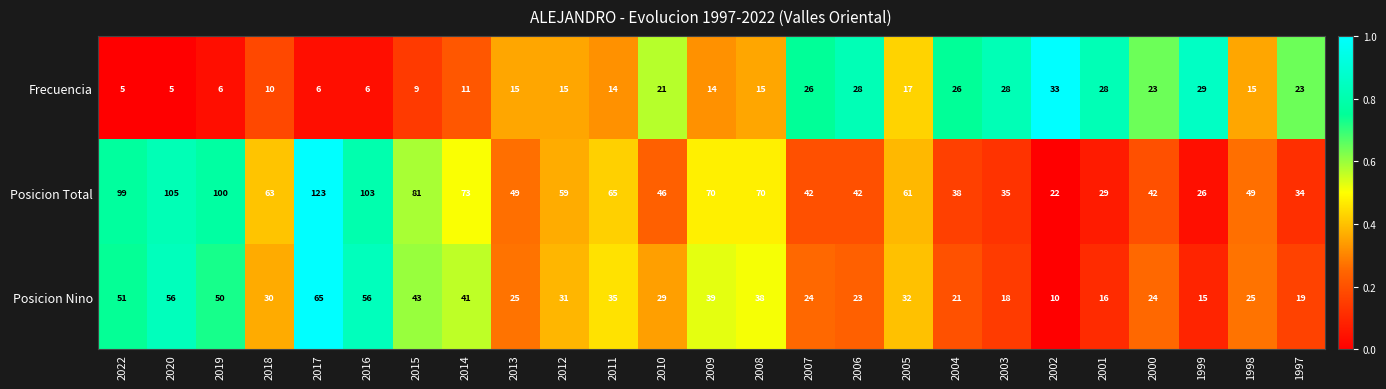

At which label is Posicion Total closest to 72?

2014